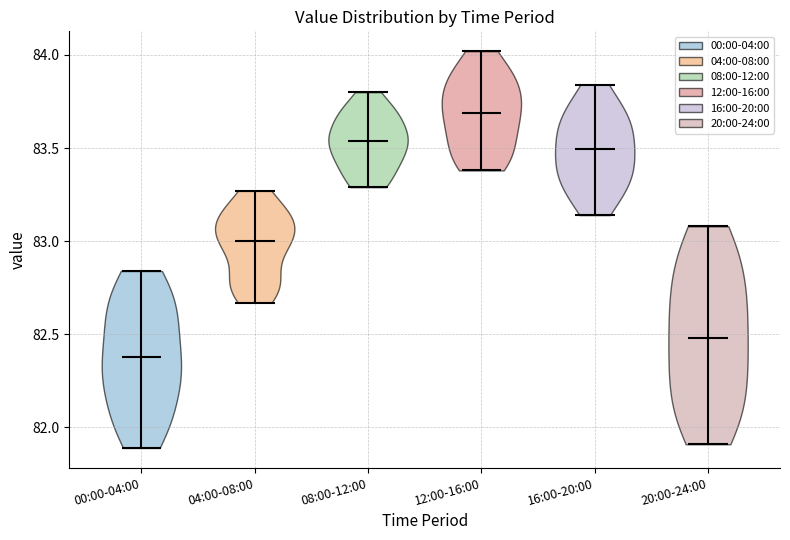

Which violin has the lowest median line?

00:00-04:00